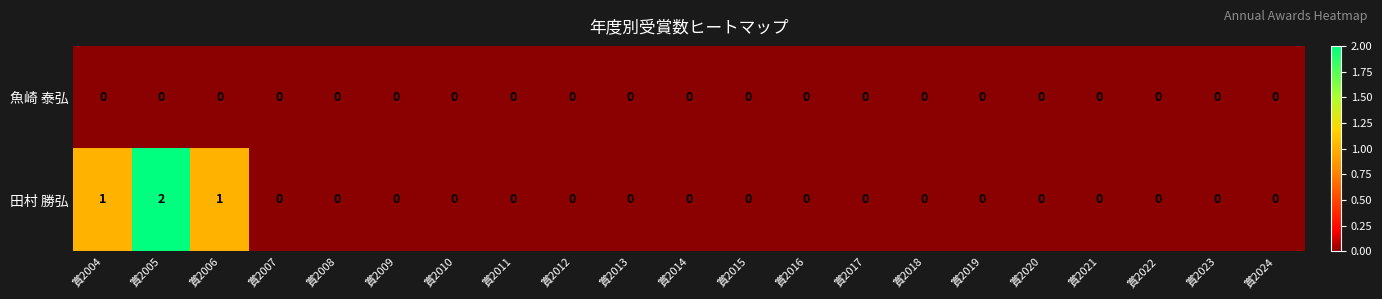

How many 田村 勝弘 values are between 0 and 1?

20